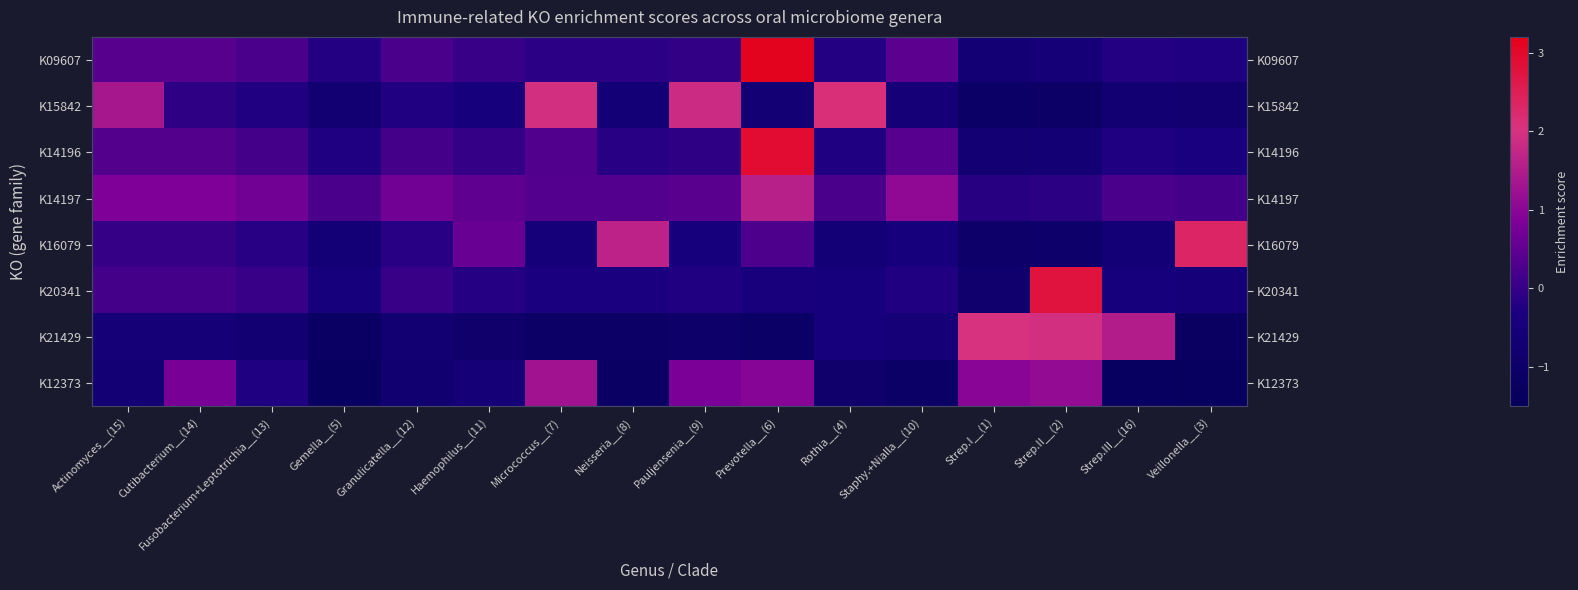

What is the difference between the maximum and minimum values in the K14197 series?

1.8